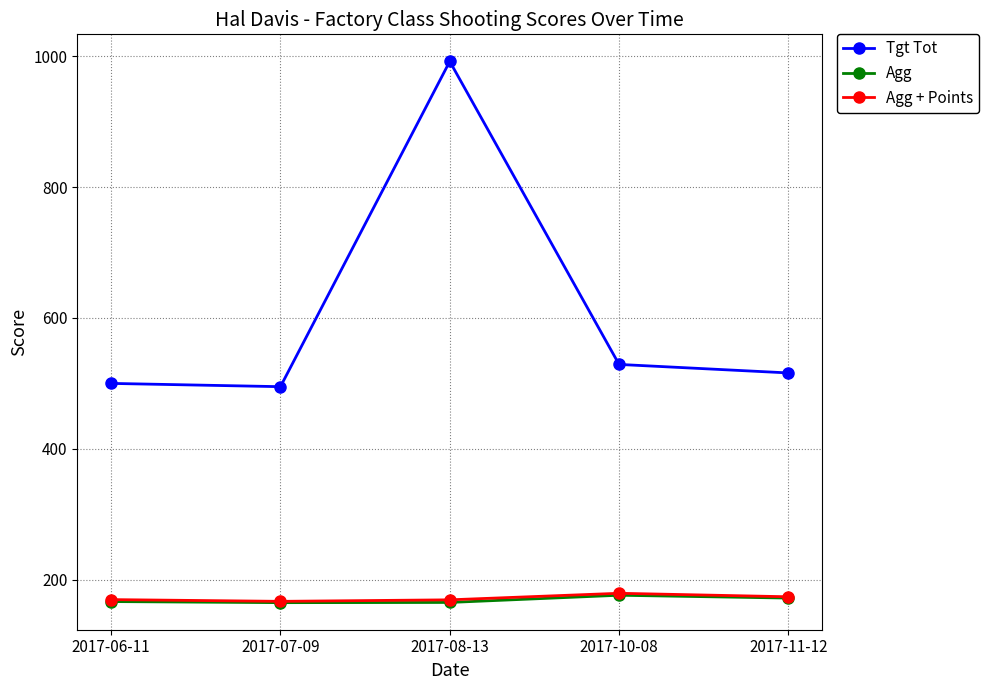

What is the value of the Agg point at the 2nd from the left?

165.0